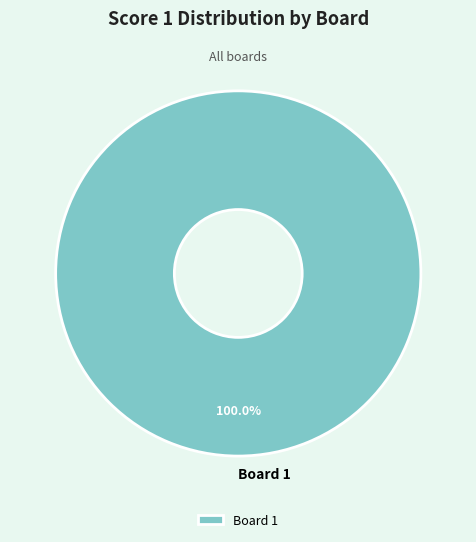

Which slice represents more than half of the pie?

Board 1